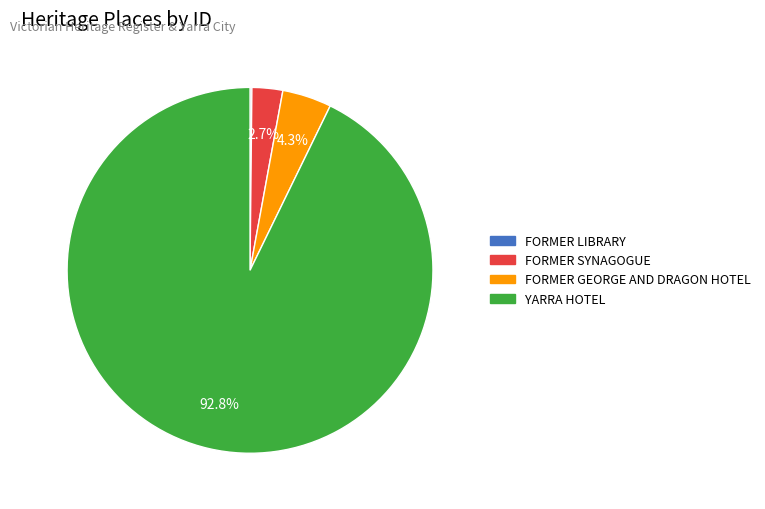

Is it true that FORMER GEORGE AND DRAGON HOTEL is 10% of the pie?

False